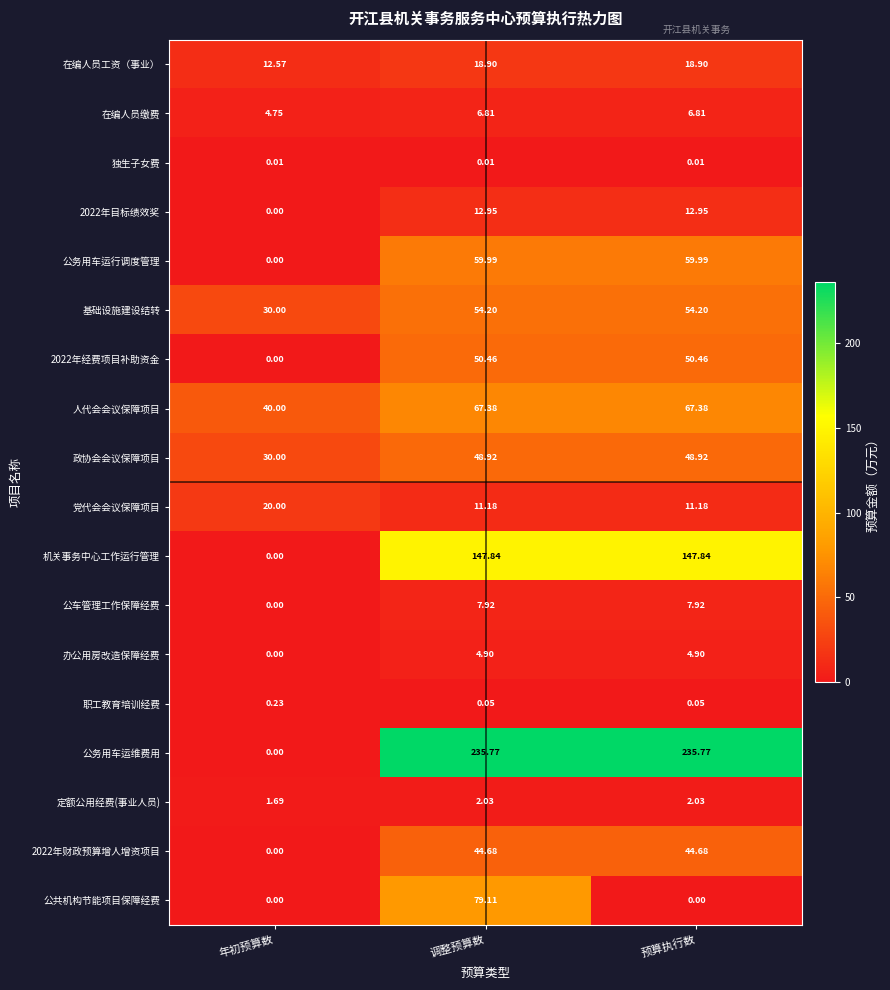

Which series has the largest range (max minus min)?

公务用车运维费用